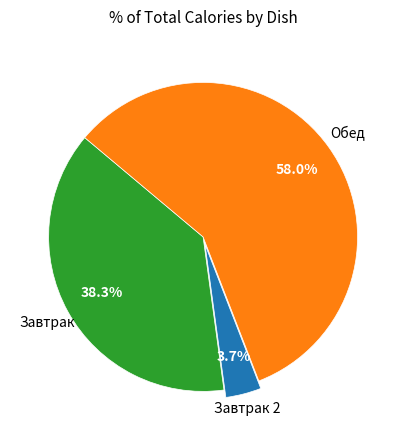

Is there any slice that represents more than half of the pie?

Yes